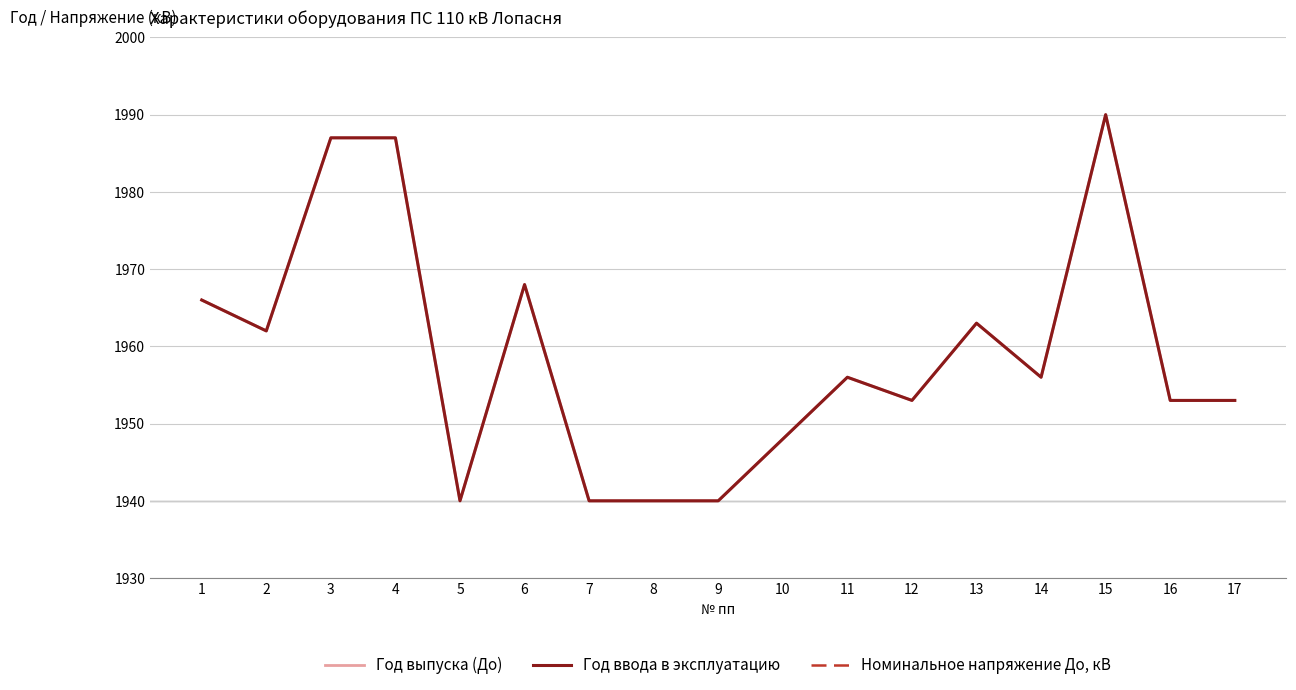

True or false: Год выпуска (До) and Номинальное напряжение До, кВ cross at least once.

False